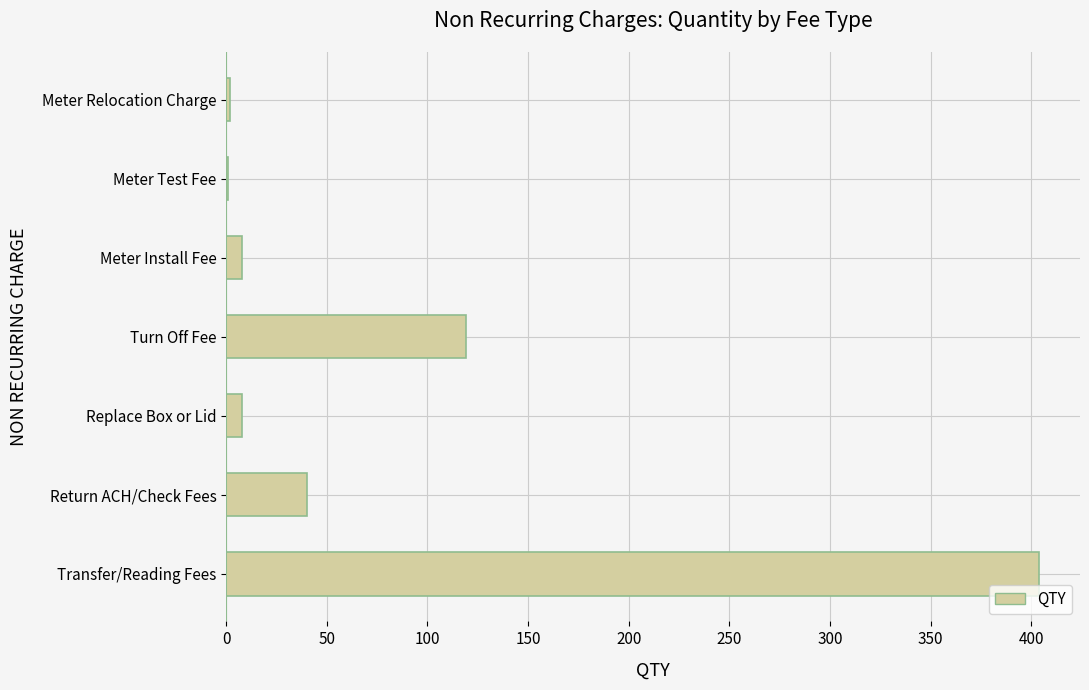

At which label is the value closest to 202?

Turn Off Fee